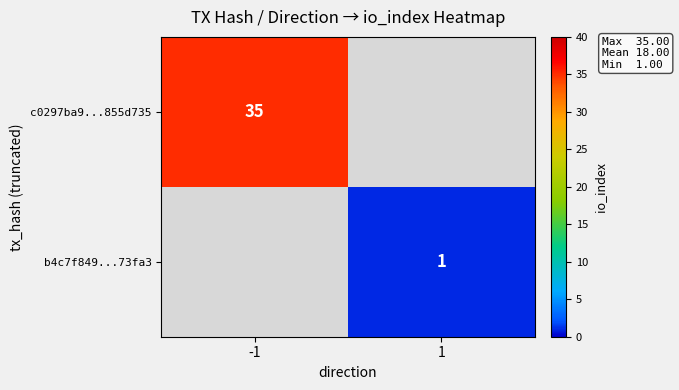

The c0297ba9...855d735 series shows 10 at -1. True or false?

False